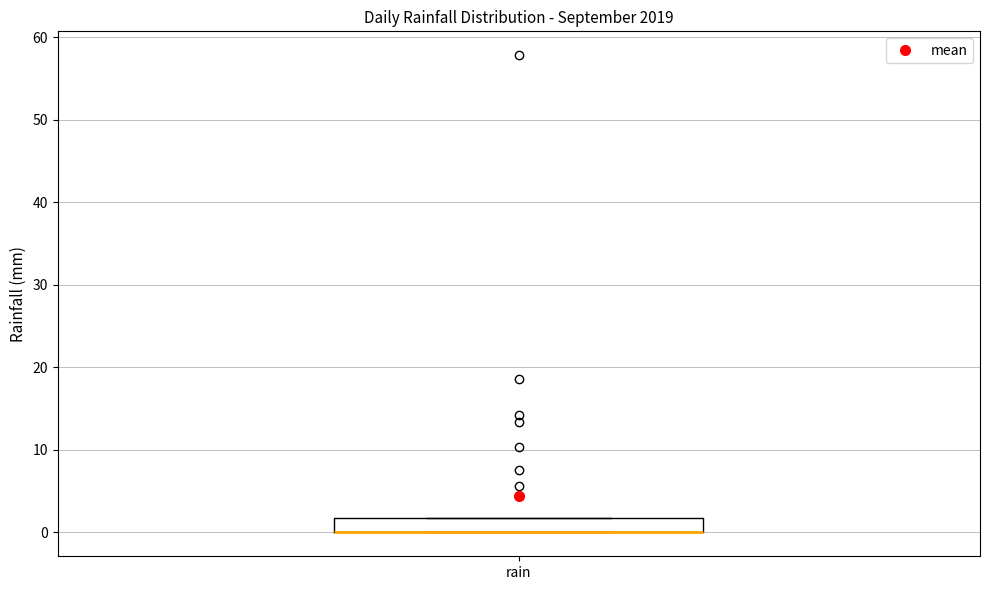

Where is the upper edge of the box for rain on the y-axis? The values are not printed on the chart, so give them approximately, as read against the axis.

2